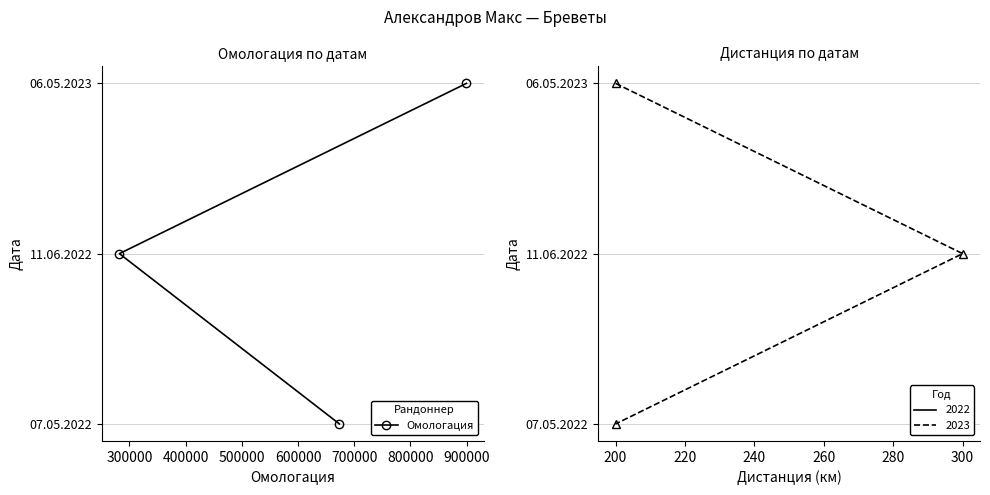

How many values in the Дистанция series exceed 1?

1